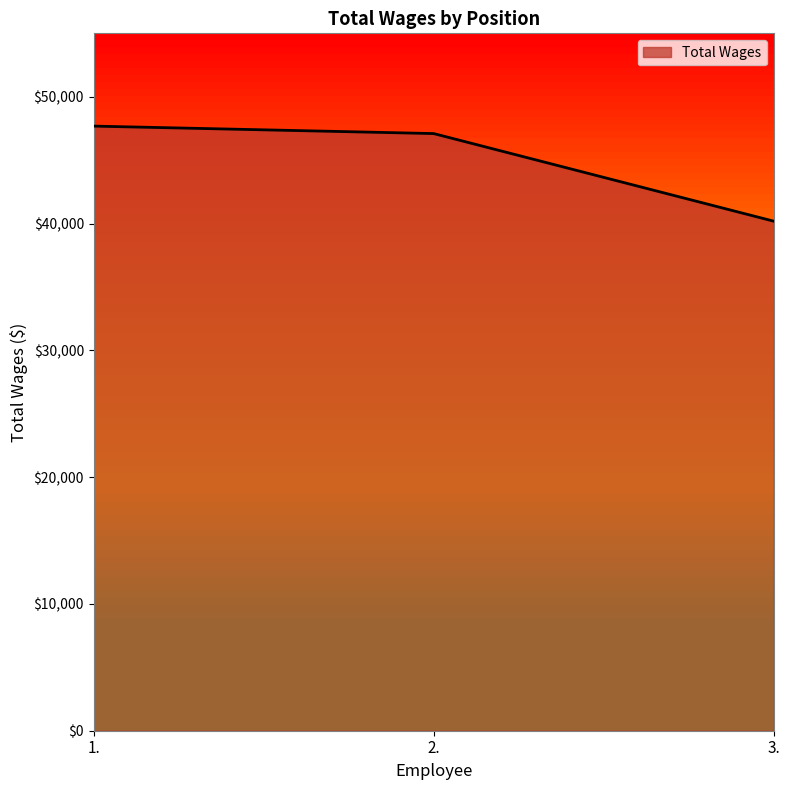

Read the value at 1..

47684